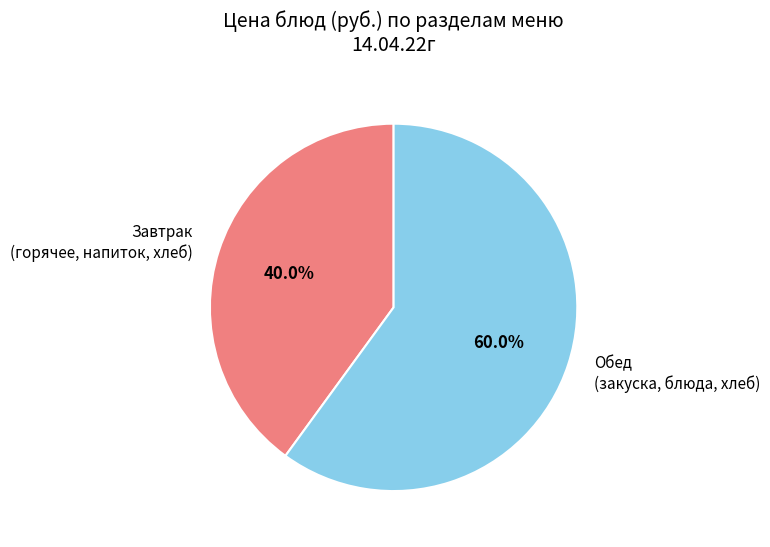

Does any single category account for the majority?

Yes